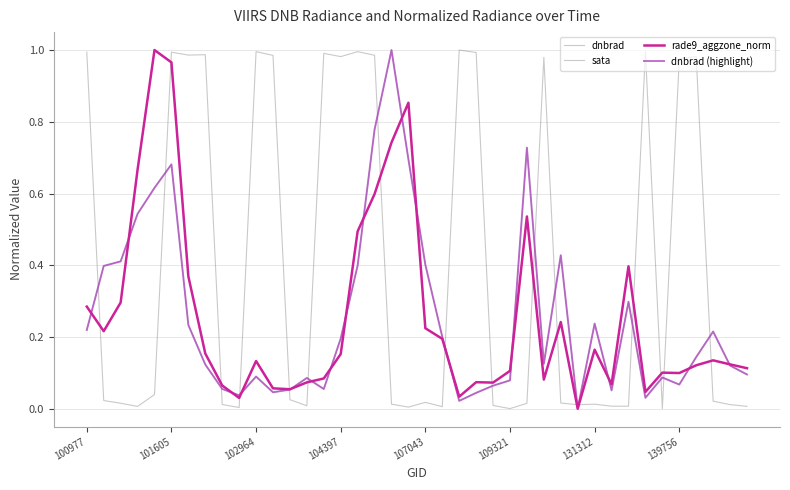

In dnbrad, how many points are lower than both neighbors (excluding endpoints)?

9